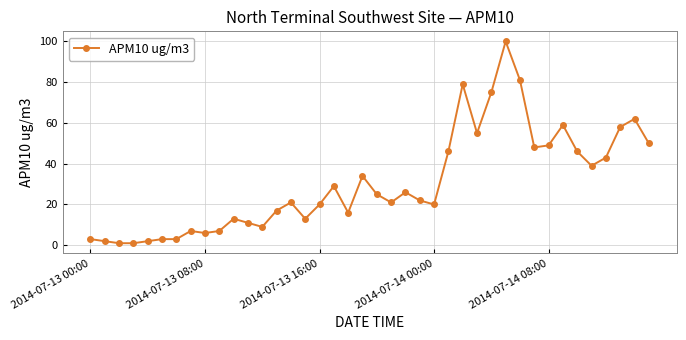

True or false: there are more than 2 points higher than both neighbors.

True